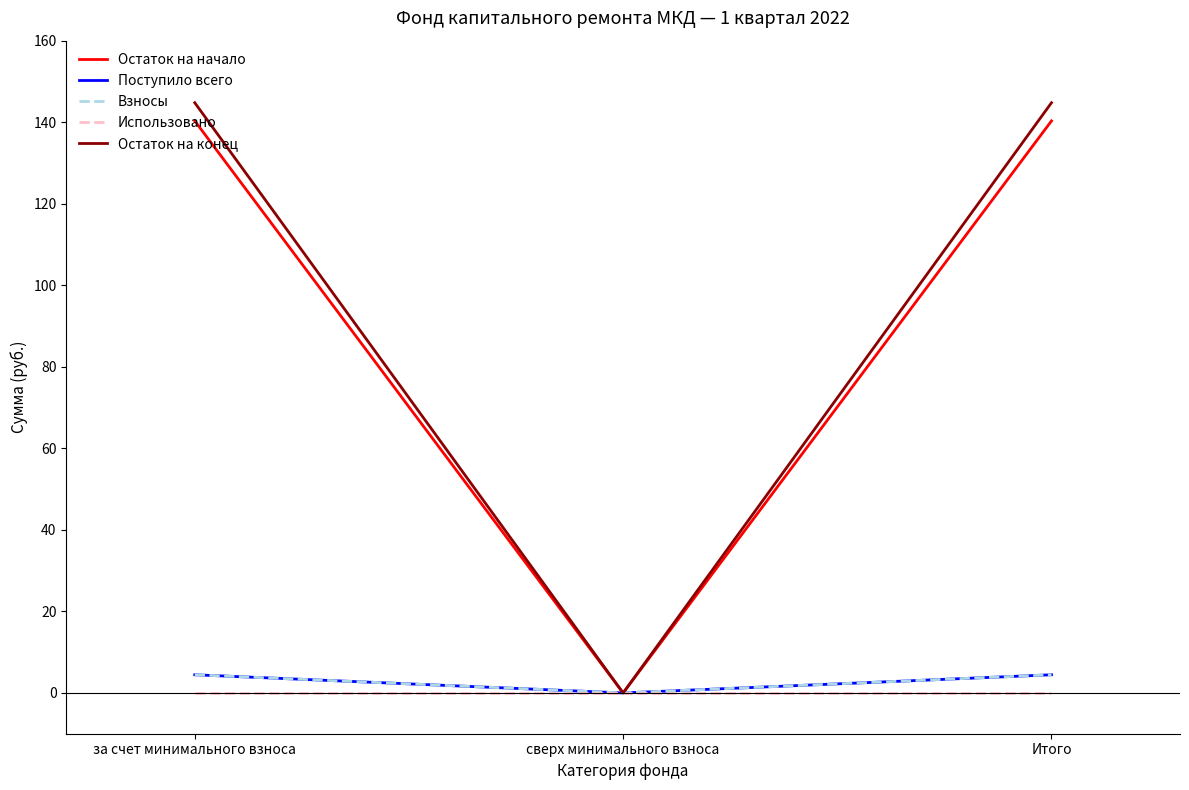

Is the value of Остаток на конец at сверх минимального взноса greater than the value of Остаток на начало at за счет минимального взноса?

No